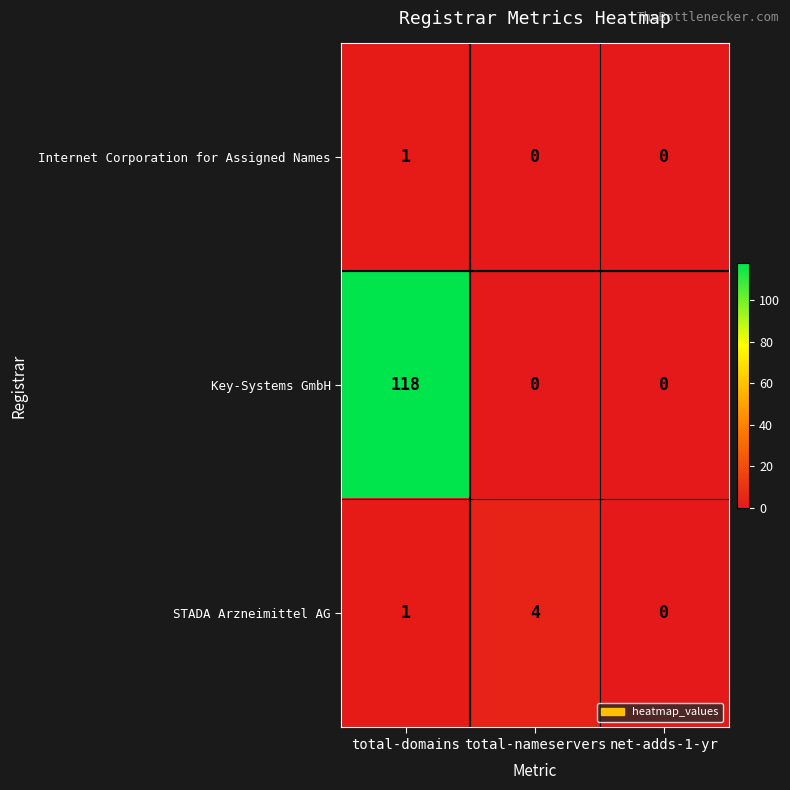

Which category has the highest value in the Key-Systems GmbH series?

total-domains